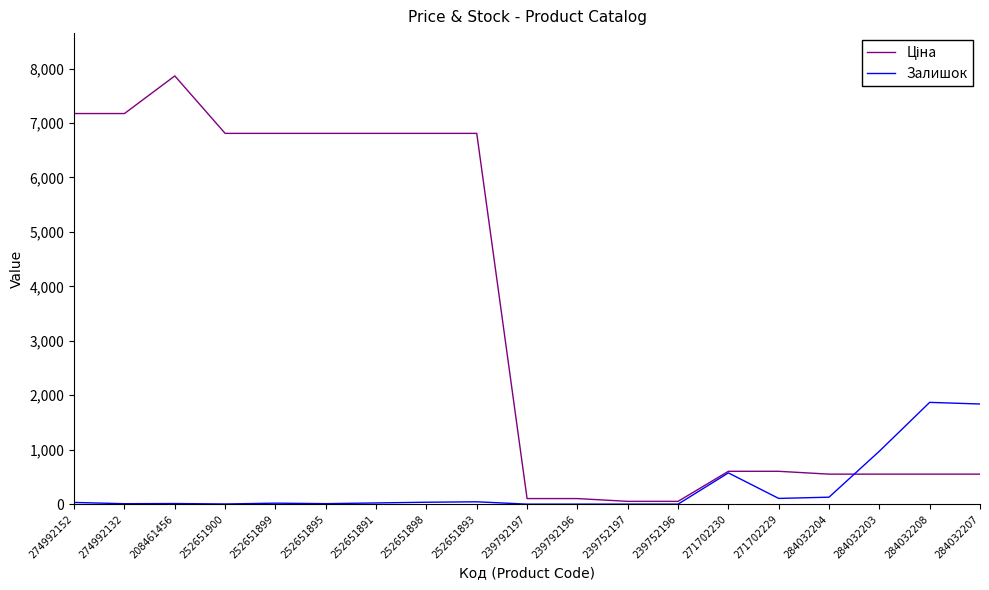

What position from the left is 252651899?

5